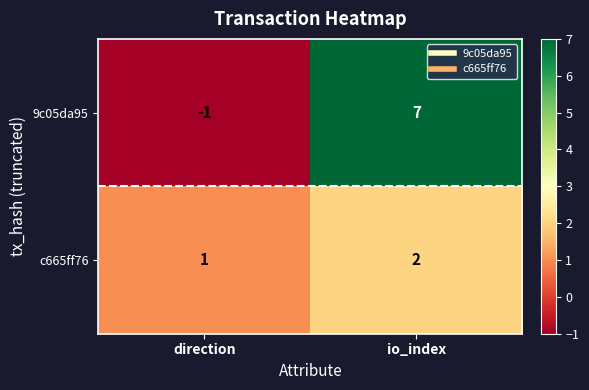

Reading left to right, extract all data points from this chart.

9c05da95: direction=-1	io_index=7
c665ff76: direction=1	io_index=2